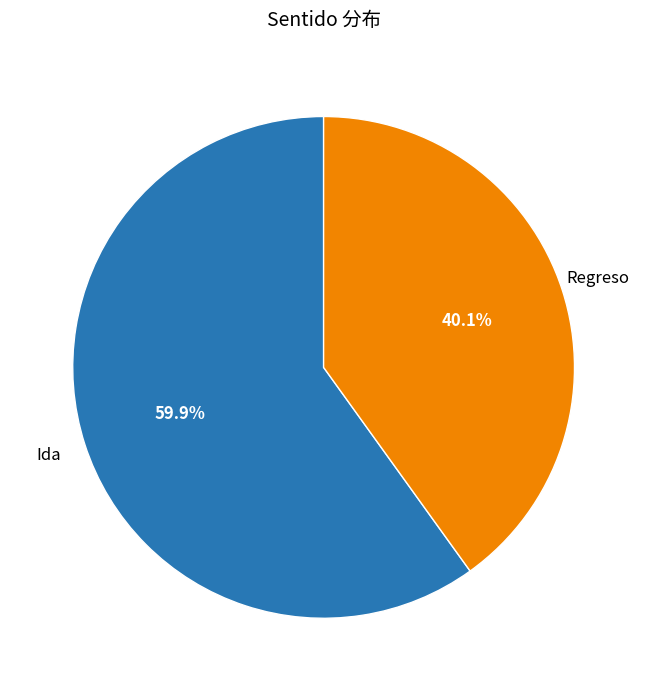

Is there any slice that represents more than half of the pie?

Yes